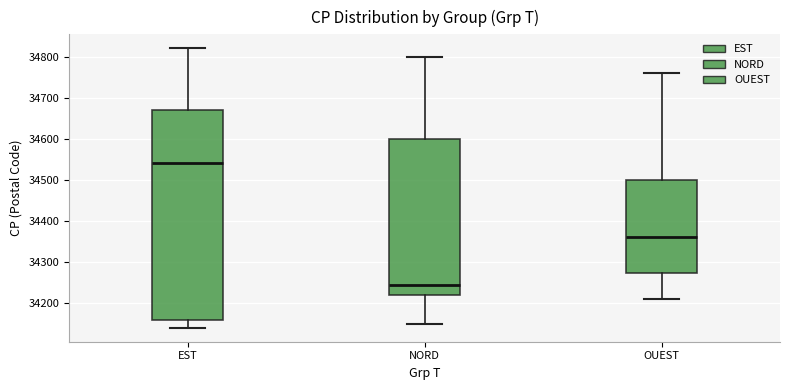

Which box is the tallest, from its lower edge to its upper edge?

EST